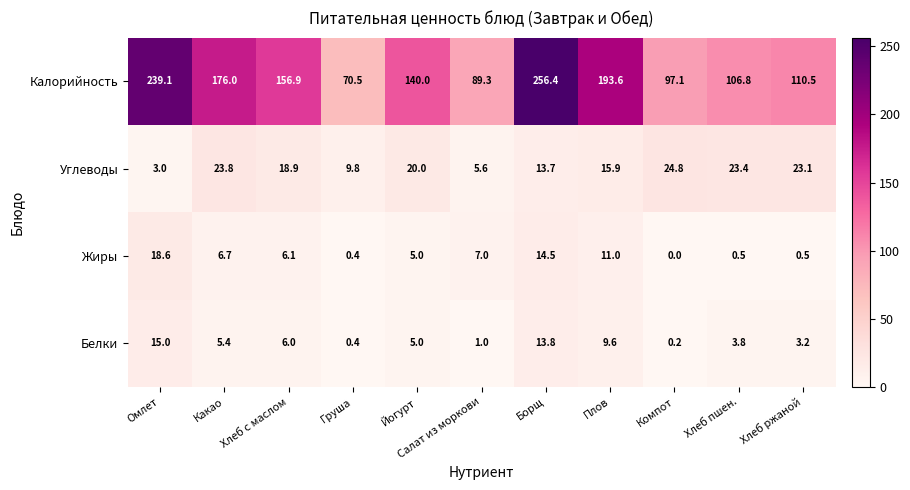

True or false: Белки has a value of 5.0 at Хлеб ржаной.

False